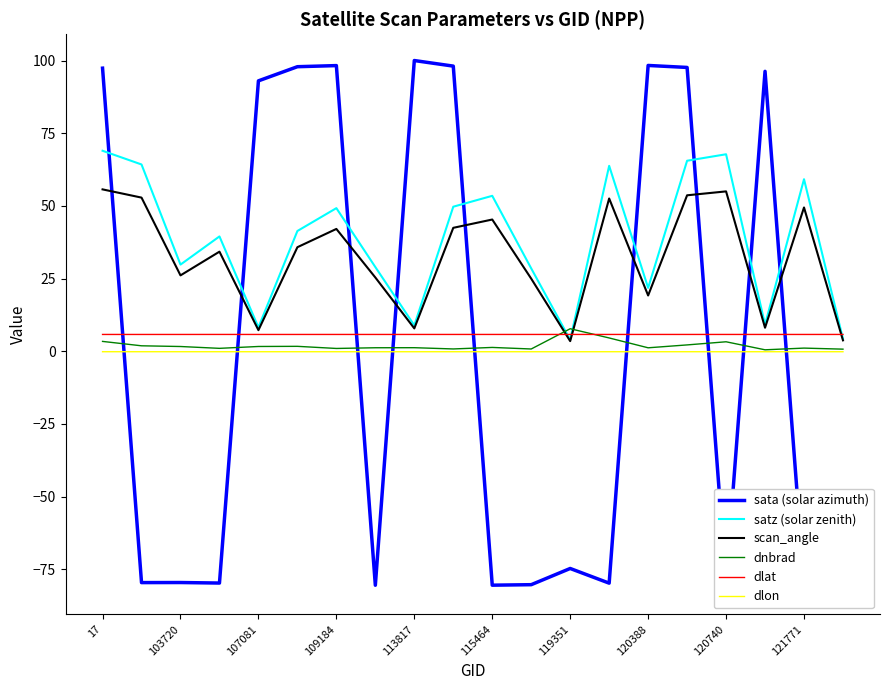

What is the highest value of the dlat series?

5.8